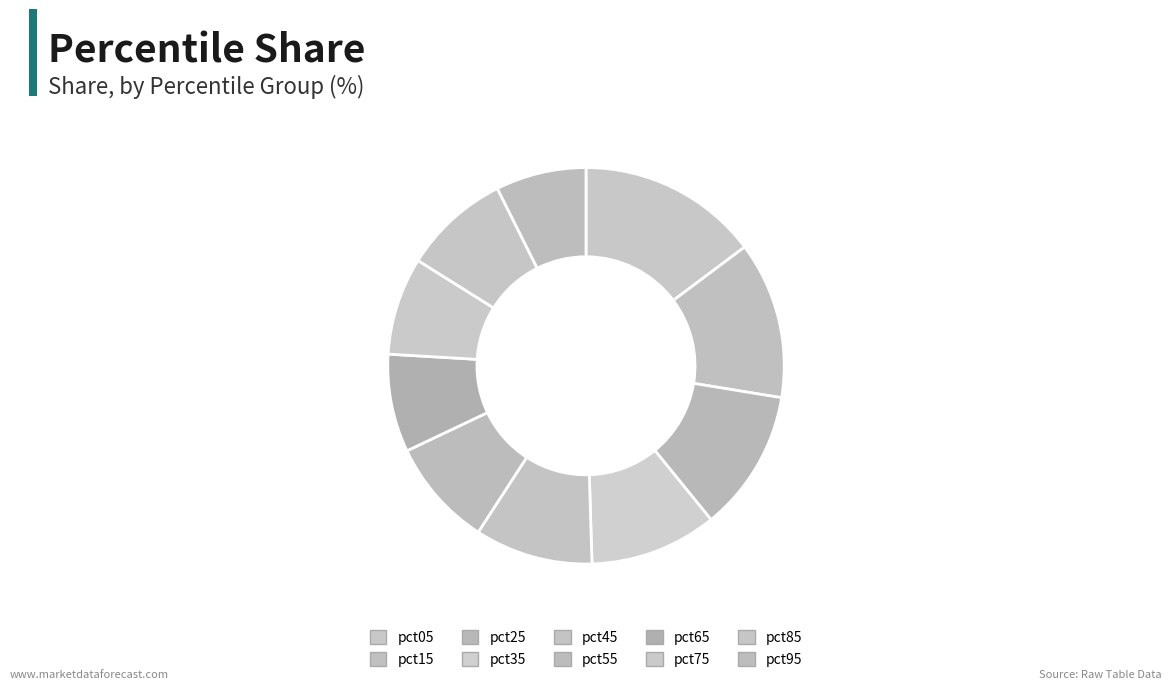

True or false: pct75 accounts for 8% of the total.

True